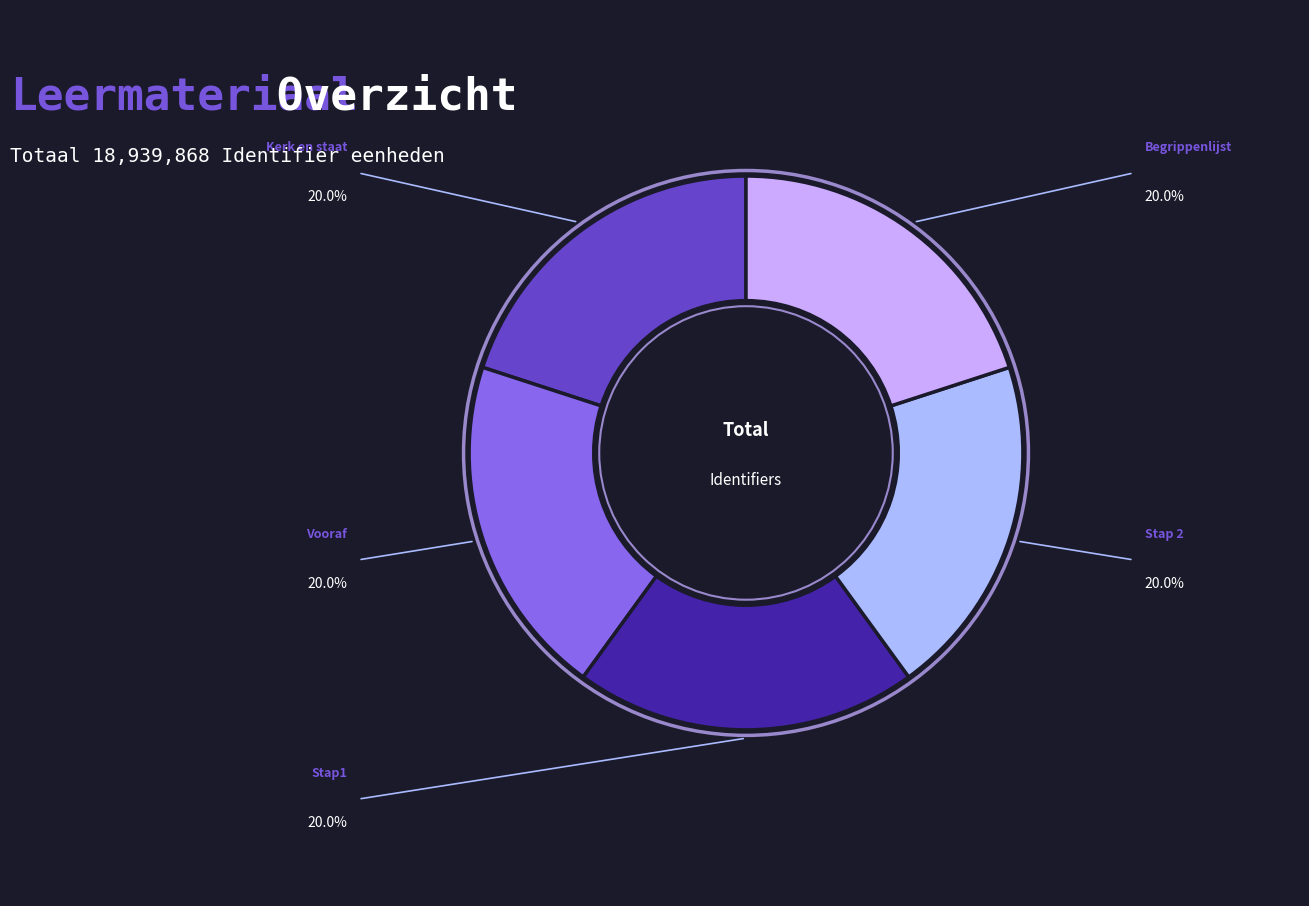

To the nearest percent, what is the average slice percentage?

20%